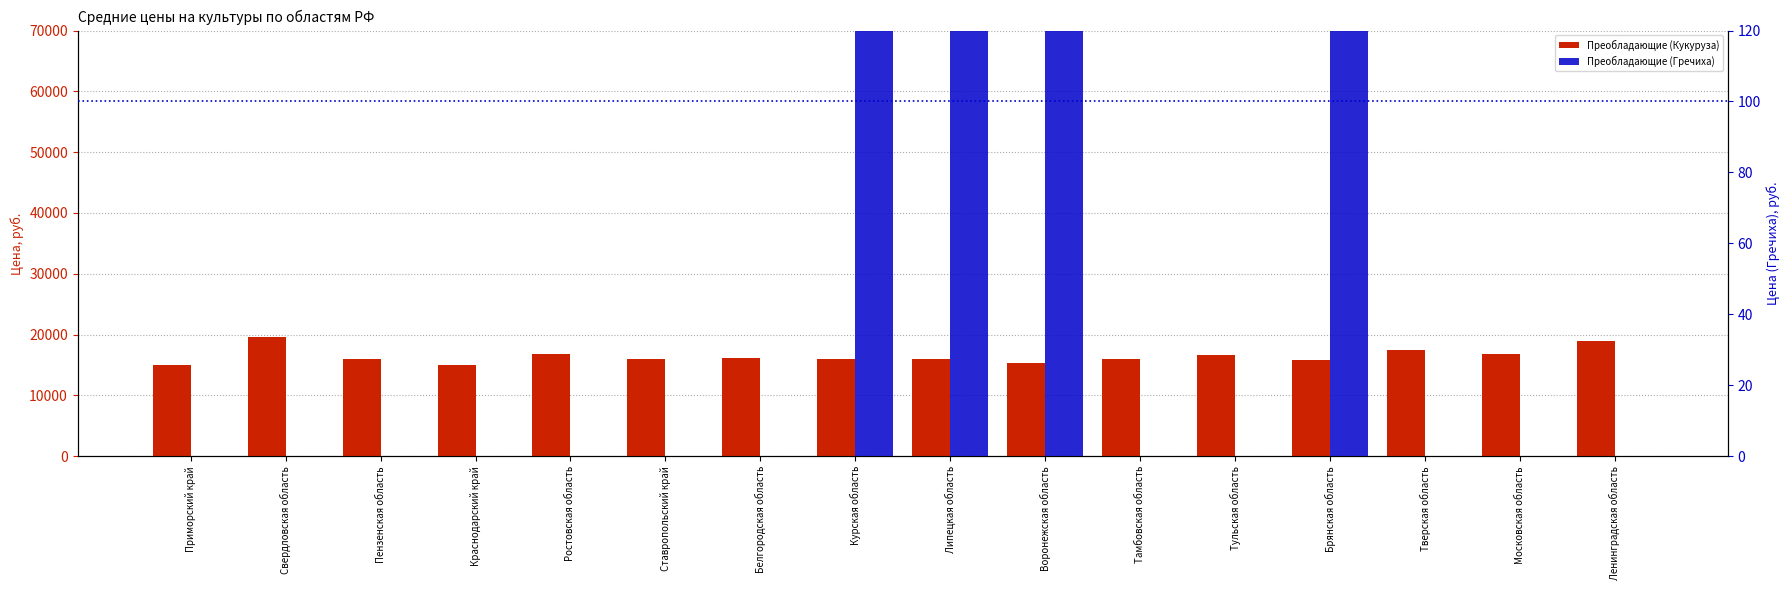

At Ростовская область, list the series in order from smallest to largest.

Преобладающие (Гречиха), Преобладающие (Кукуруза)